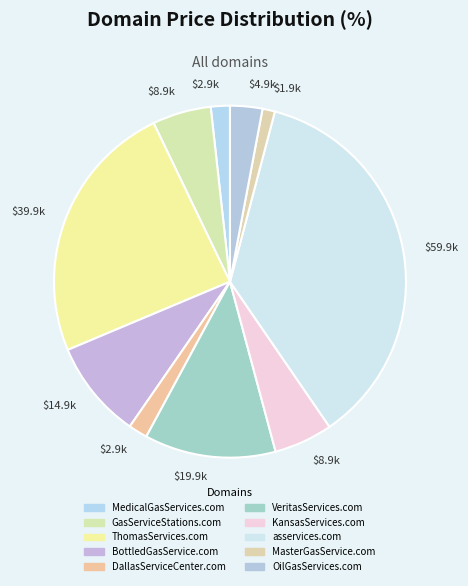

Count the number of slices in the pie.

10